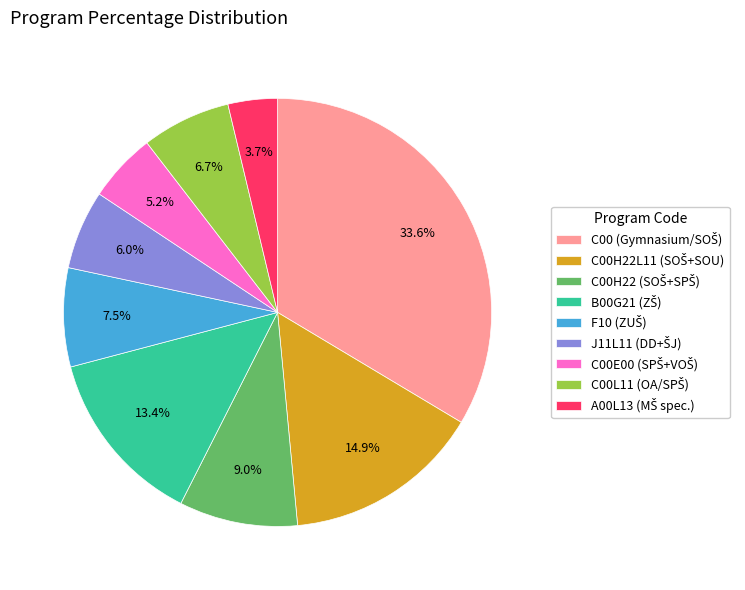

Is there a majority slice in this chart?

No